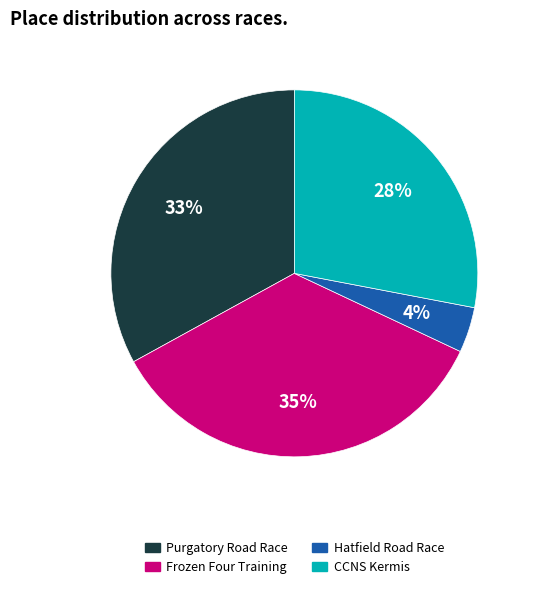

Is there a majority slice in this chart?

No